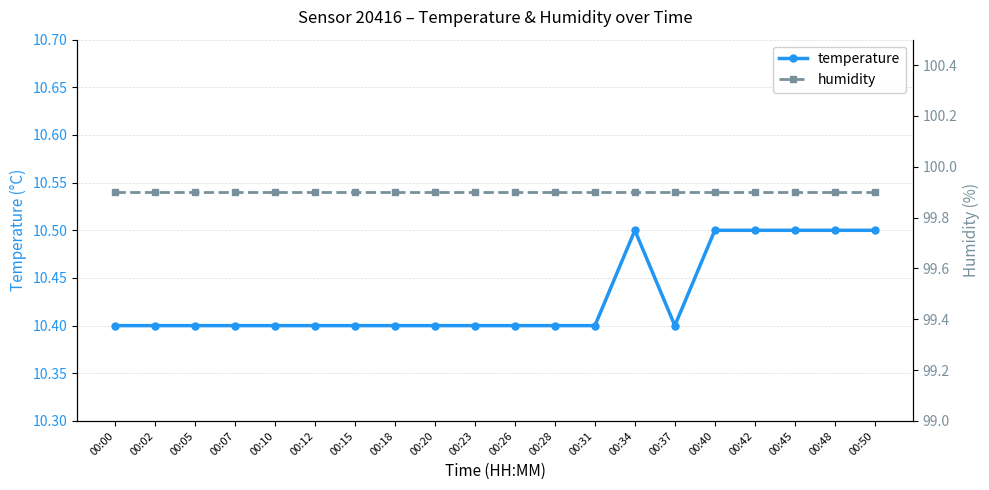

Reading left to right, what are all the values shown in this chart?

temperature: 10.4	10.4	10.4	10.4	10.4	10.4	10.4	10.4	10.4	10.4	10.4	10.4	10.4	10.5	10.4	10.5	10.5	10.5	10.5	10.5
humidity: 99.9	99.9	99.9	99.9	99.9	99.9	99.9	99.9	99.9	99.9	99.9	99.9	99.9	99.9	99.9	99.9	99.9	99.9	99.9	99.9